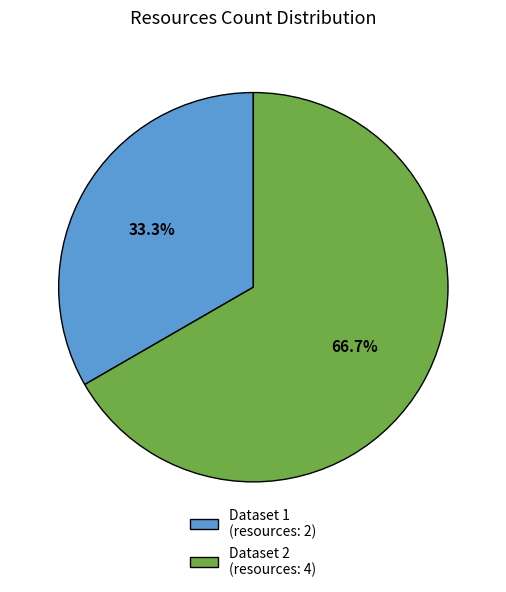

How many slices are in this pie chart?

2